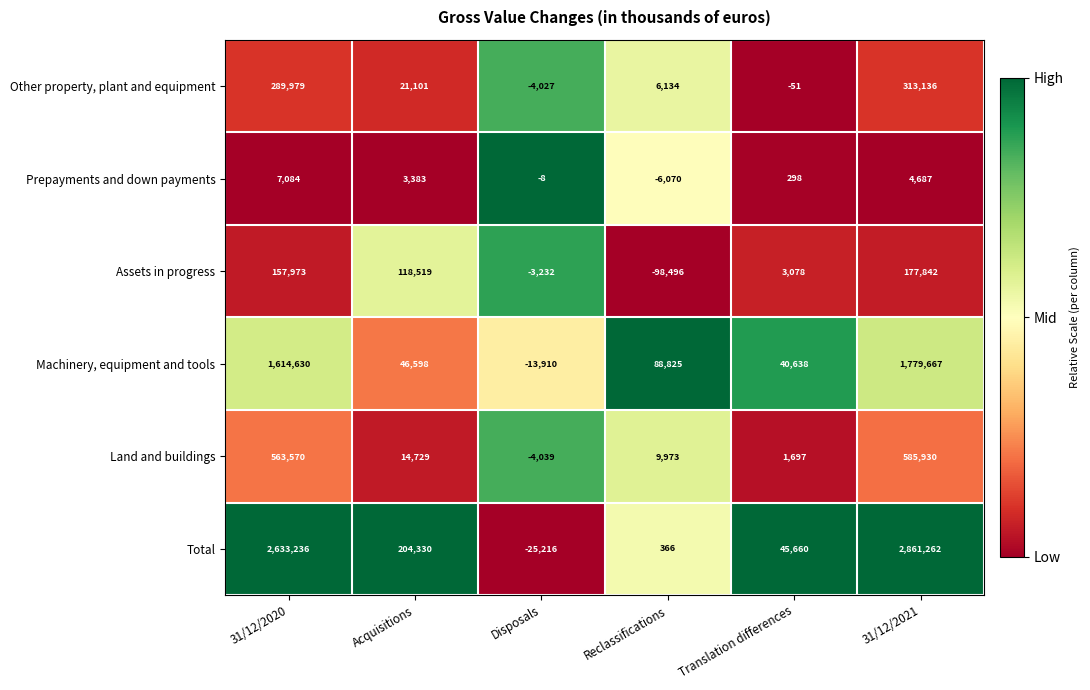

List the series in order of their peak value, lowest first.

Prepayments and down payments, Assets in progress, Other property, plant and equipment, Land and buildings, Machinery, equipment and tools, Total